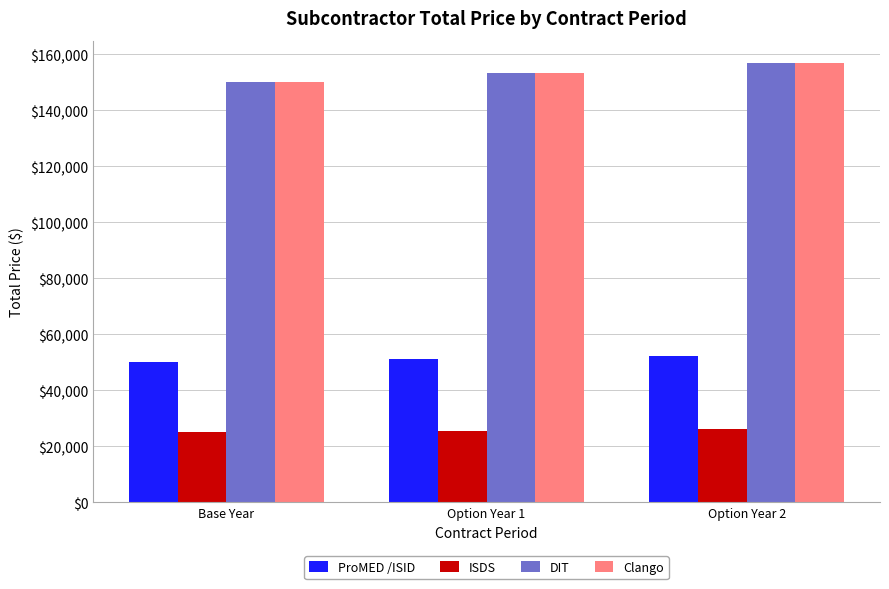

What value does the Clango series have at Base Year?

150000.0